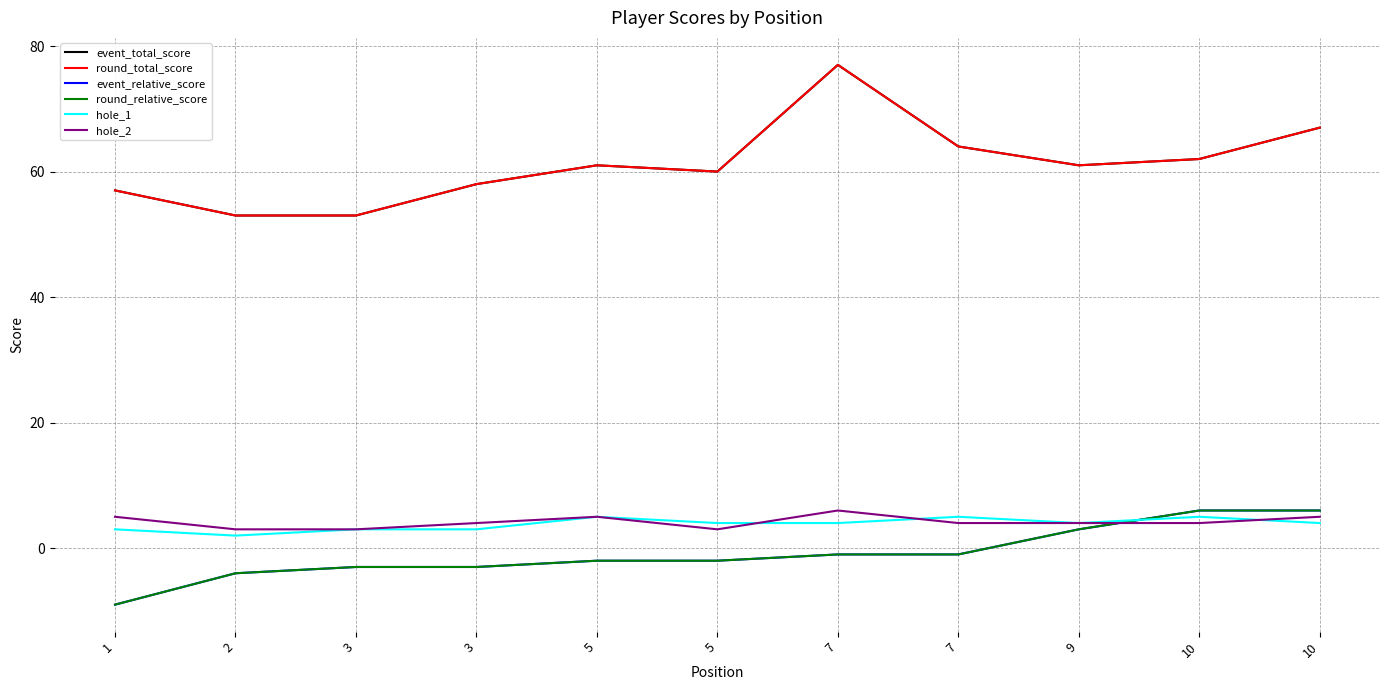

How many interior local valleys does the hole_1 series have?

2